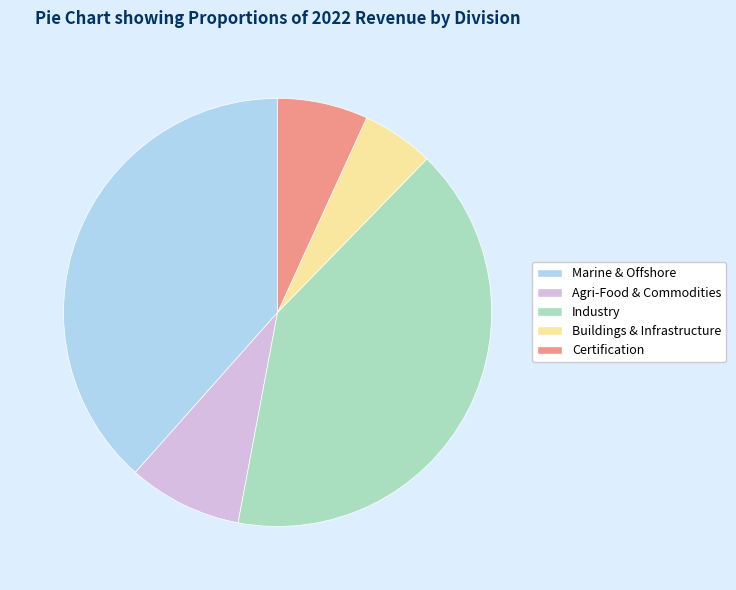

Is it true that Agri-Food & Commodities is 9% of the pie?

True